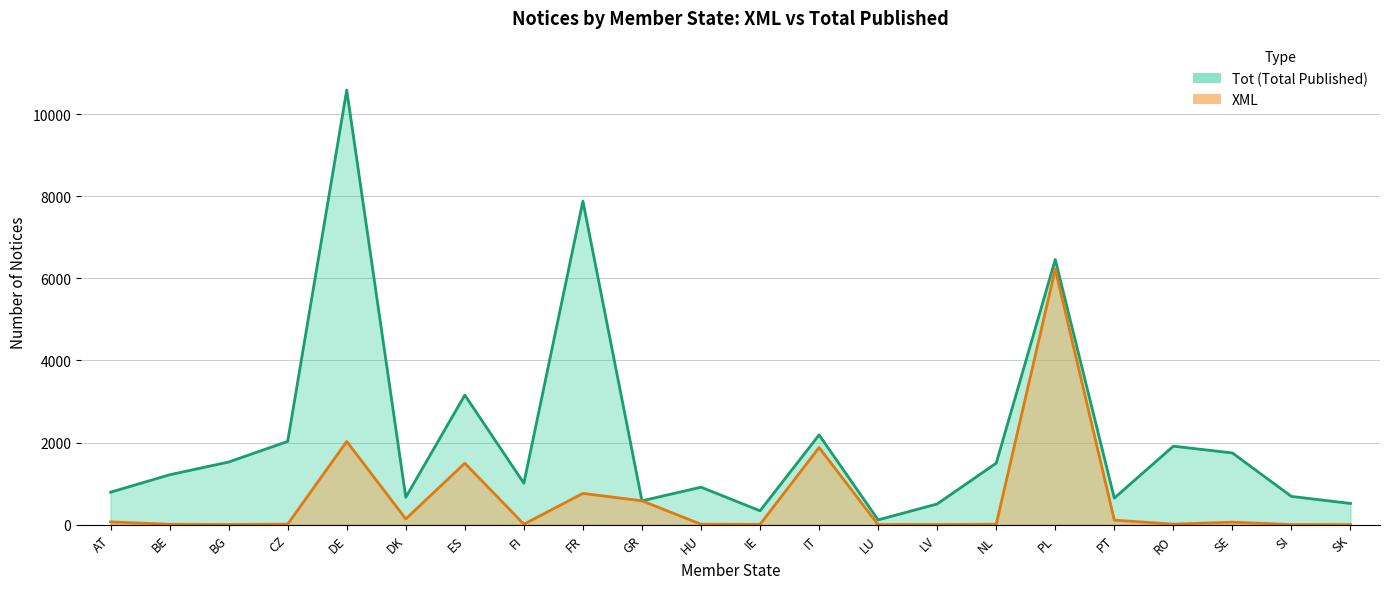

What is the value of the Tot (line) point at the 16th from the left?

1498